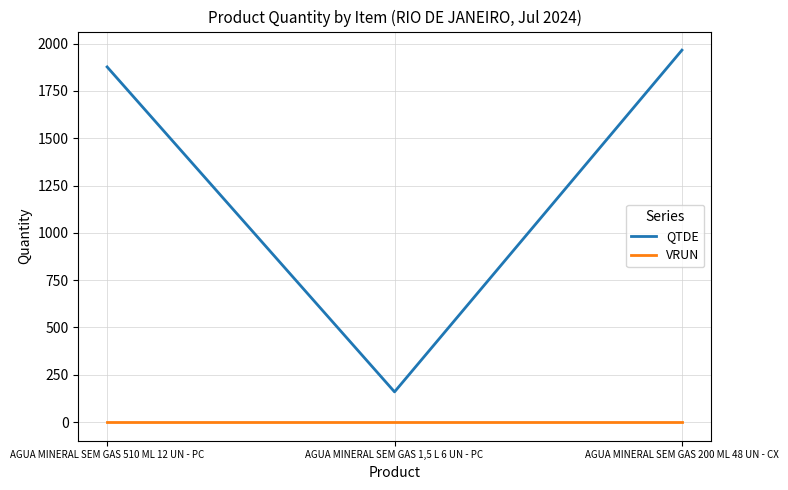

What is the lowest value of the QTDE series?

159.7